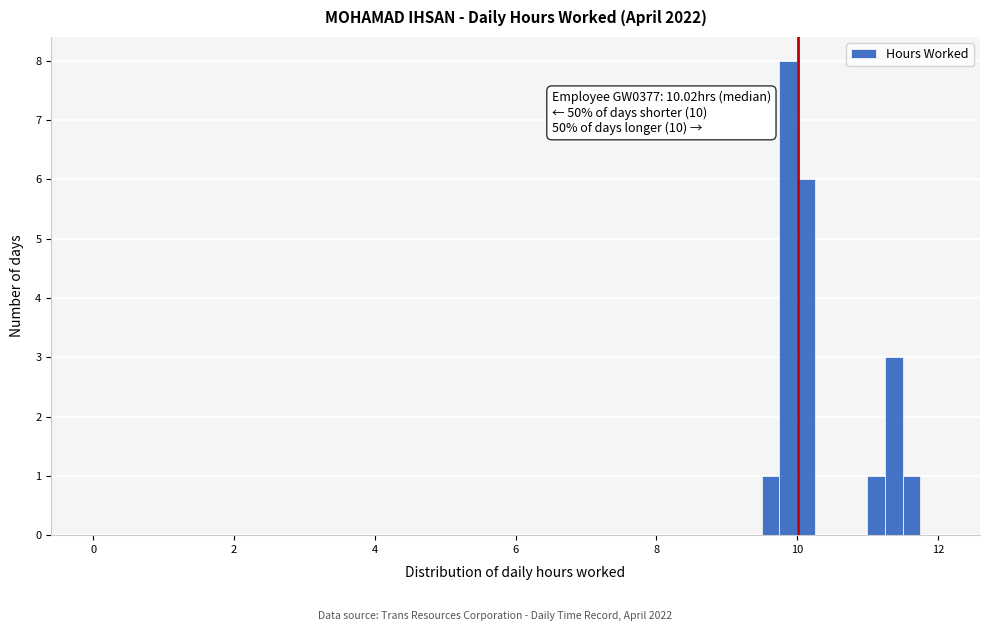

Around what value on the x-axis is the tallest bar? Give the approximate position of its centre, as read against the axis.

9.8